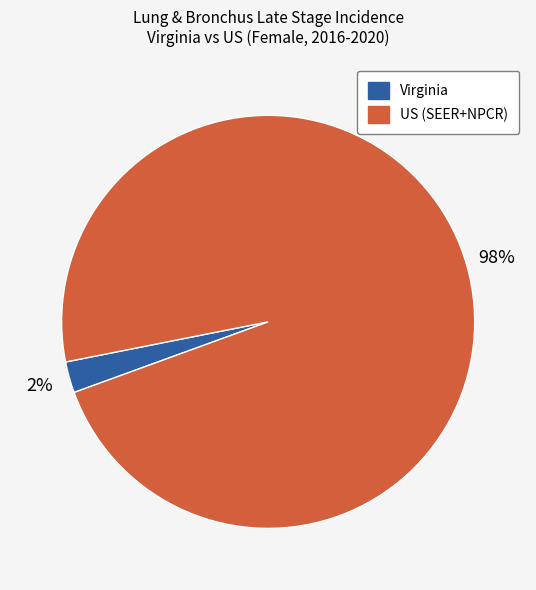

How many slices are in this pie chart?

2